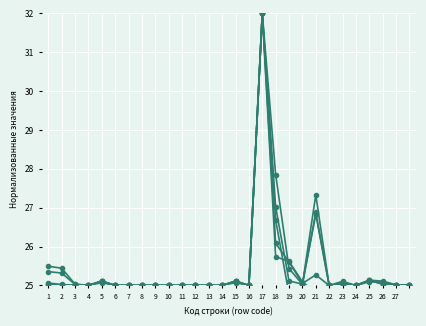

At 14, list the series in order from largest to smallest.

col_29 (ins PFR), col_9 (NDFL), col_6 (fed taxes), col_7 (profit org.), col_11 (VAT)